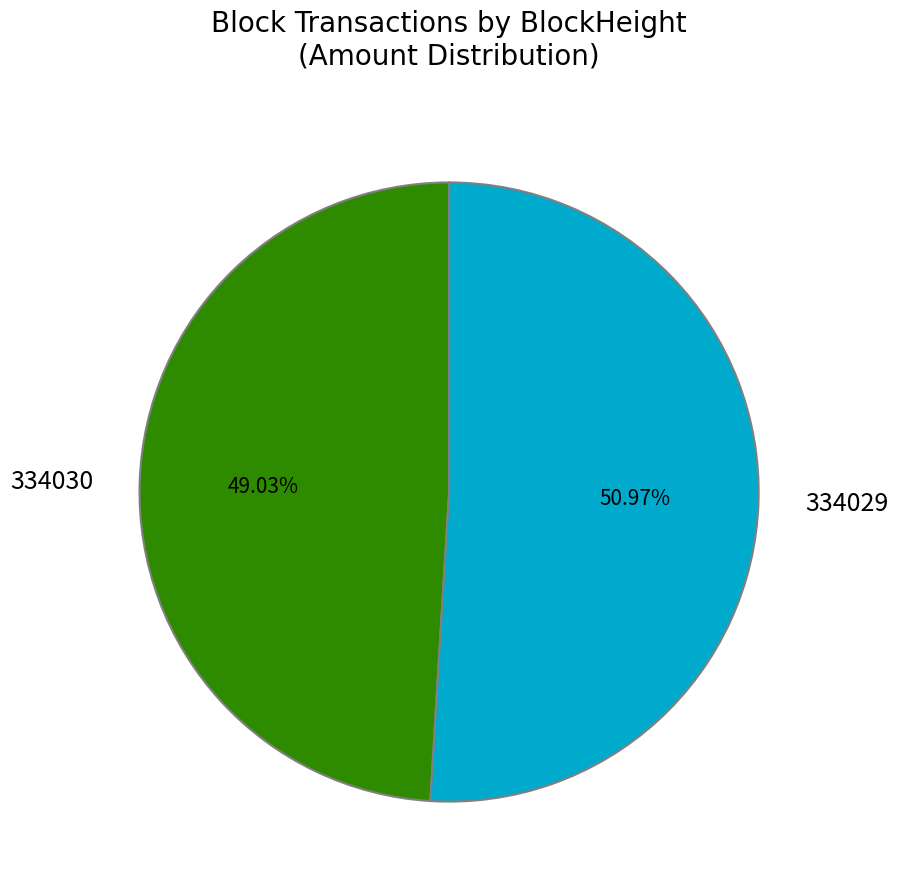

Rank the categories by value from lowest to highest.

334030, 334029